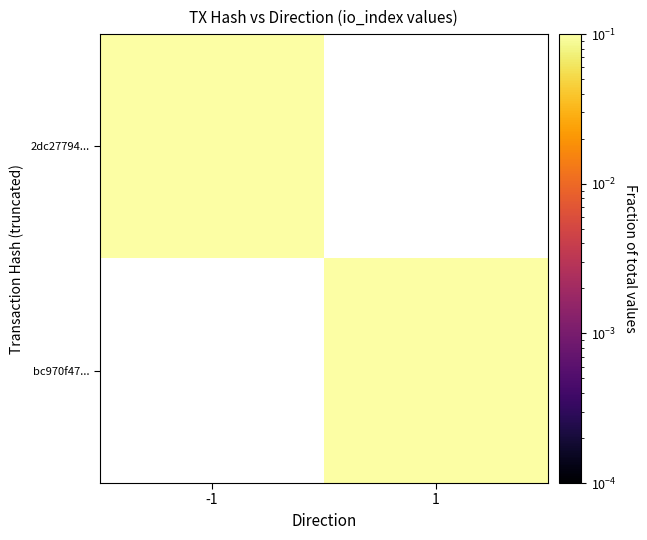

Rank the series at 1 from lowest to highest value.

2dc27794..., bc970f47...